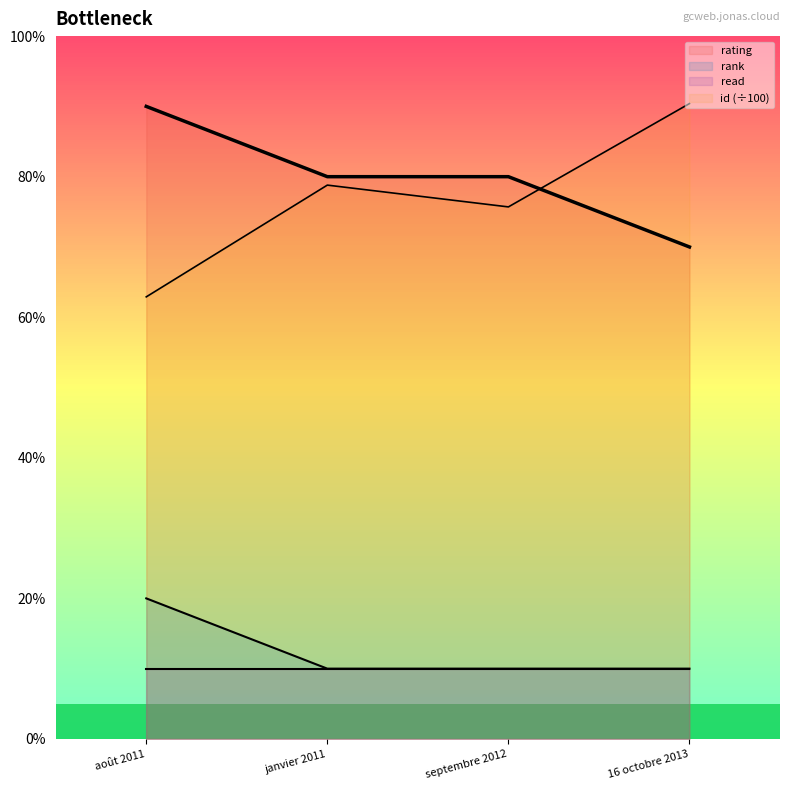

Reading right to left, transcribe all the data shown in this chart.

rating: 16 octobre 2013=7.0	septembre 2012=8.0	janvier 2011=8.0	août 2011=9.0
rank: 16 octobre 2013=1.0	septembre 2012=1.0	janvier 2011=1.0	août 2011=2.0
id: 16 octobre 2013=9.0	septembre 2012=7.6	janvier 2011=7.9	août 2011=6.3